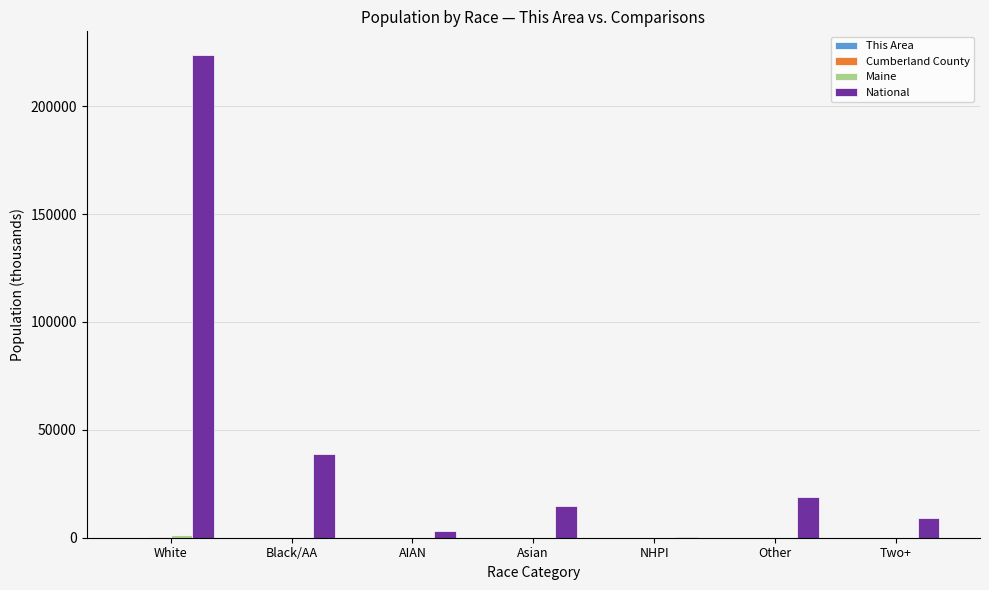

How many categories are shown in the chart?

7